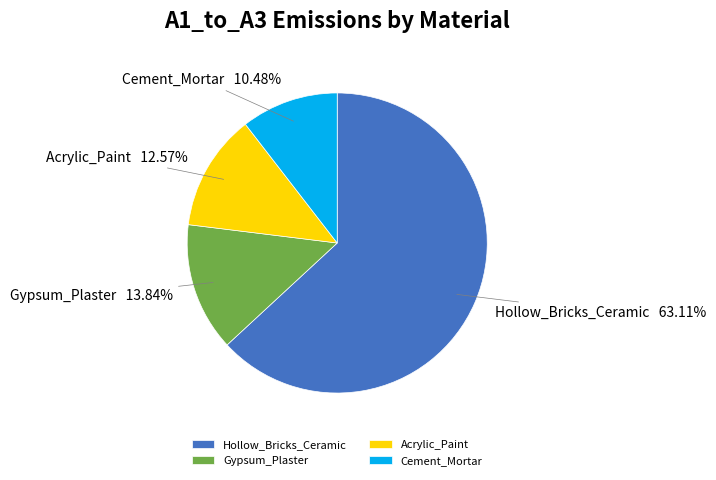

Is Cement_Mortar the majority of the pie?

No